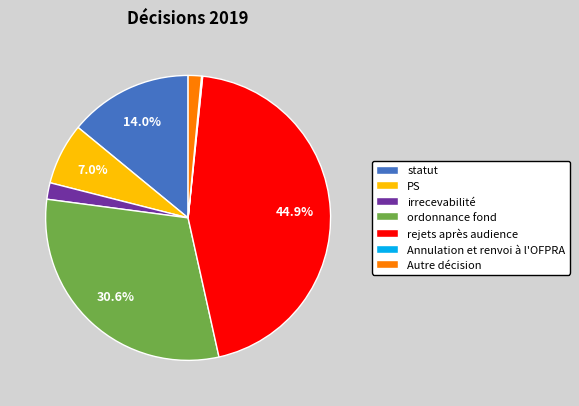

Is there a majority slice in this chart?

No